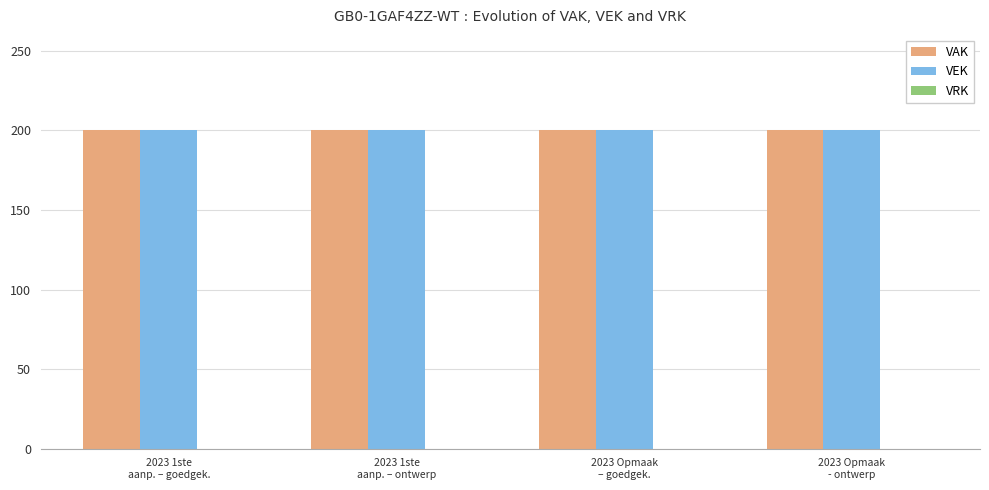

What is the total value across all series at 2023 1ste
aanp. – ontwerp?

400